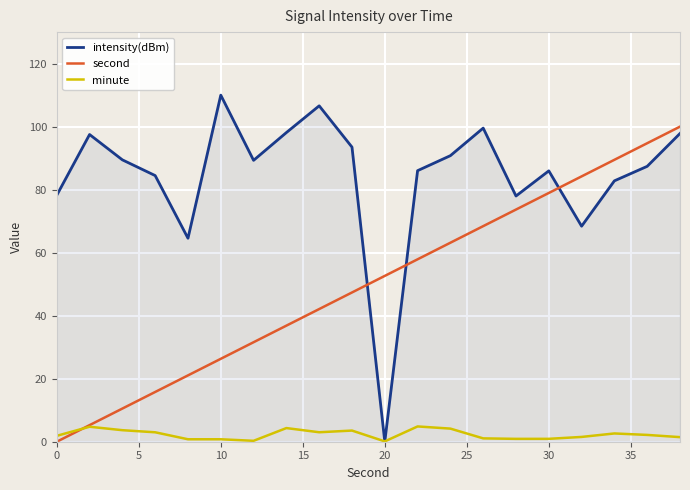

Does the chart display data point markers on the line(s)?

No